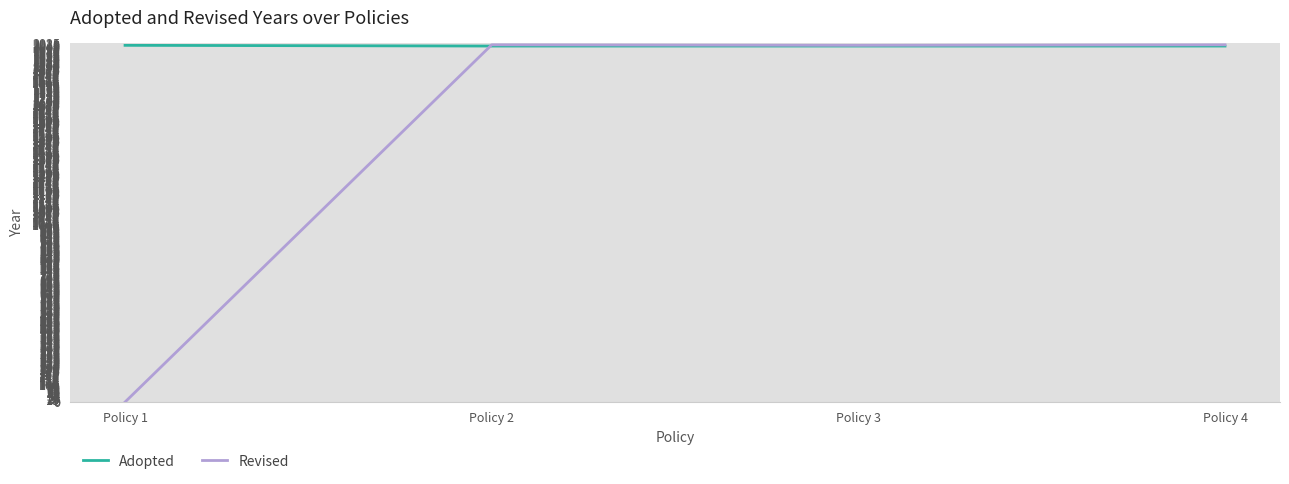

True or false: Revised has a value of 2016 at Policy 4.

True